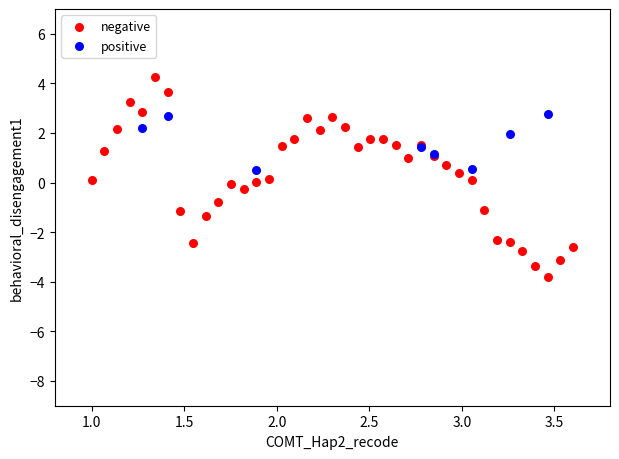

Which series contains the lowest Y value?

negative